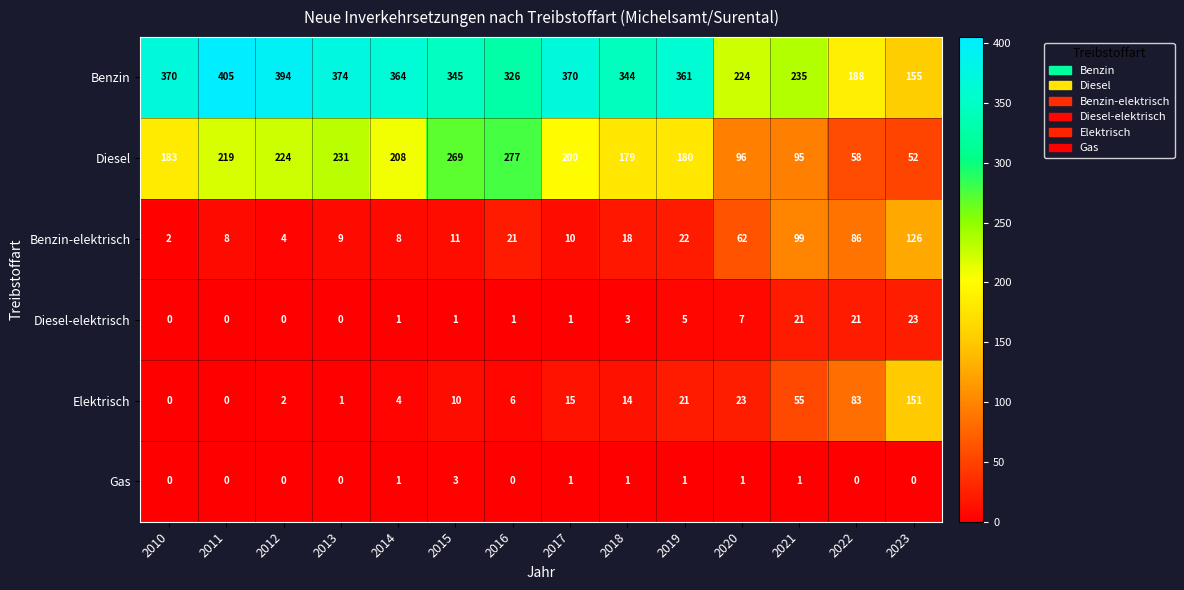

What is the sum of all Gas values?

9